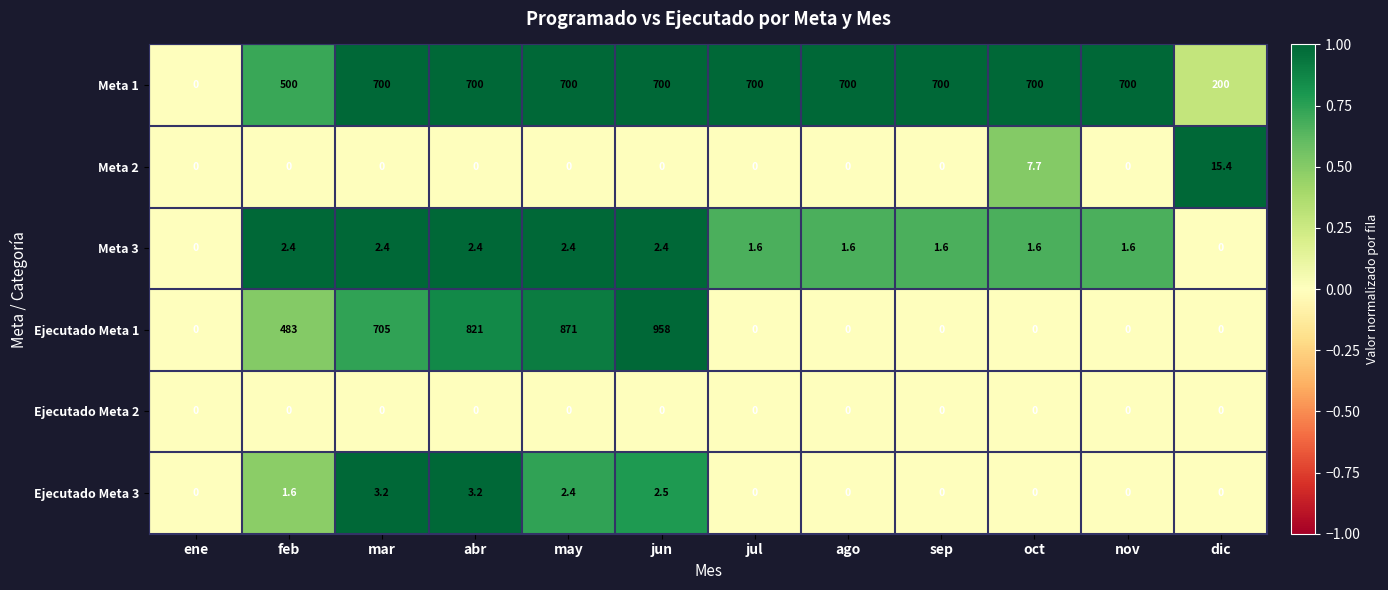

Count the number of data series in this chart.

6